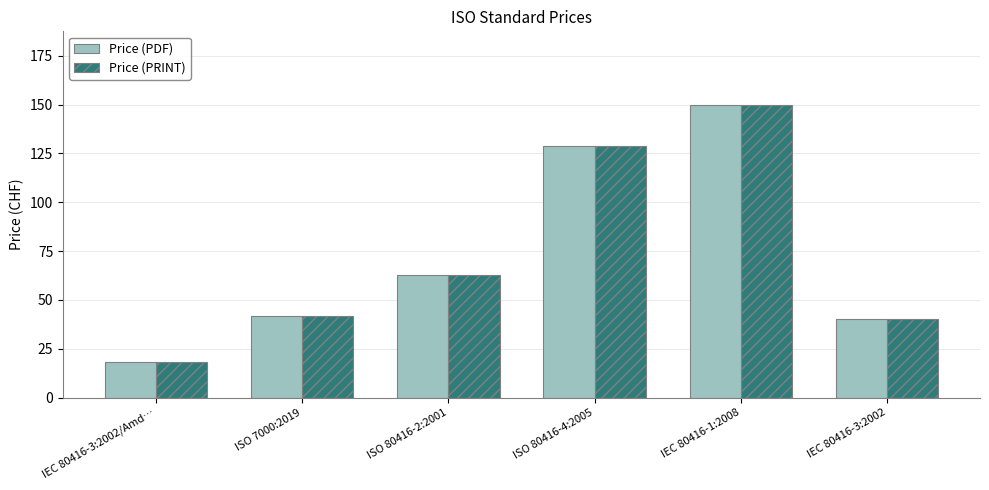

Which category has the lowest value across all series?

IEC 80416-3:2002/Amd…